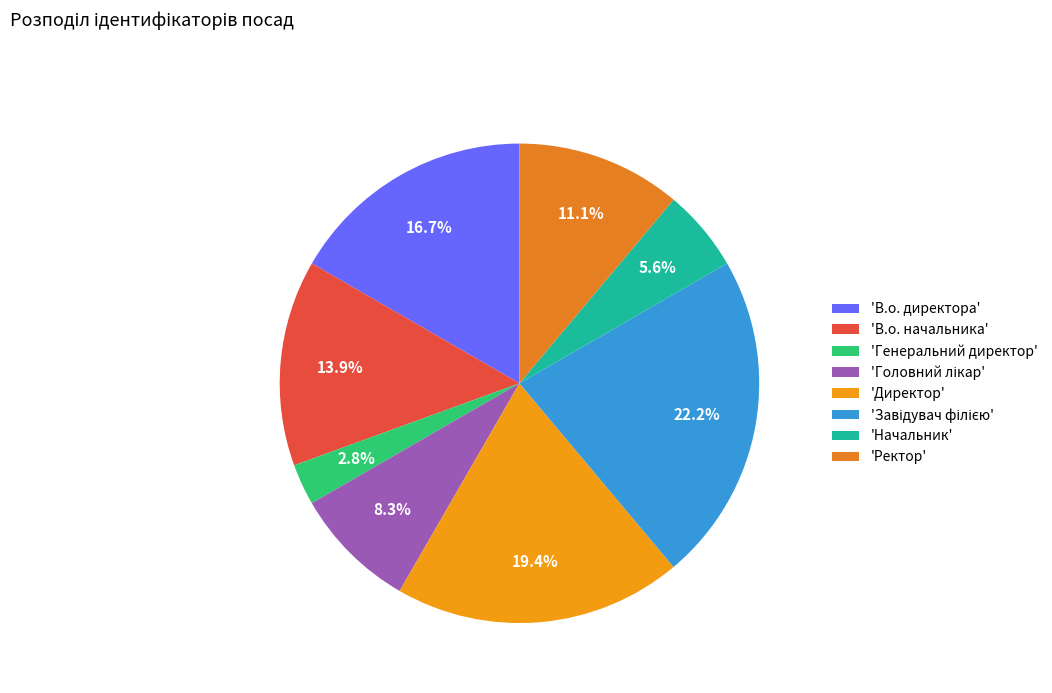

To the nearest percent, what is the difference between the largest and smallest slice percentages?

19%